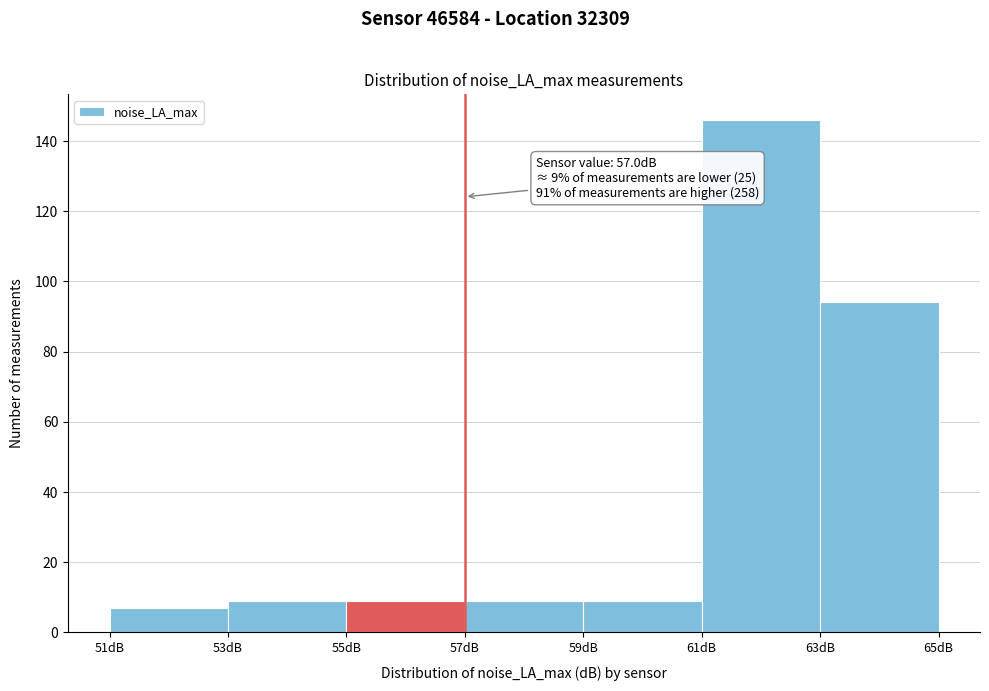

Over which range of the x-axis is the bar tallest?

61 to 63